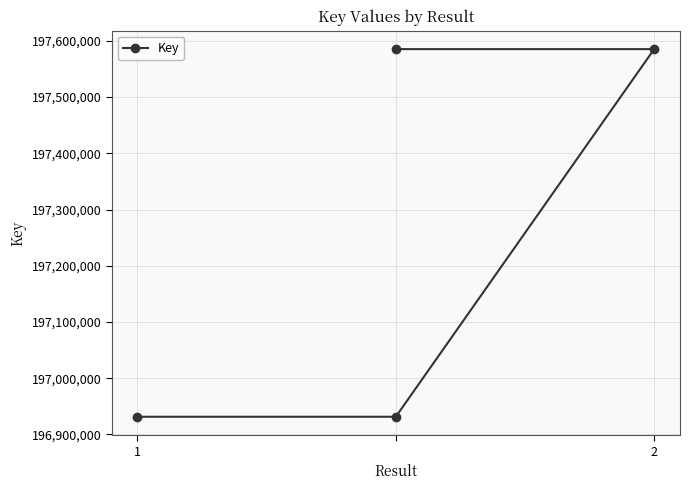

Count the number of categories in the chart.

4